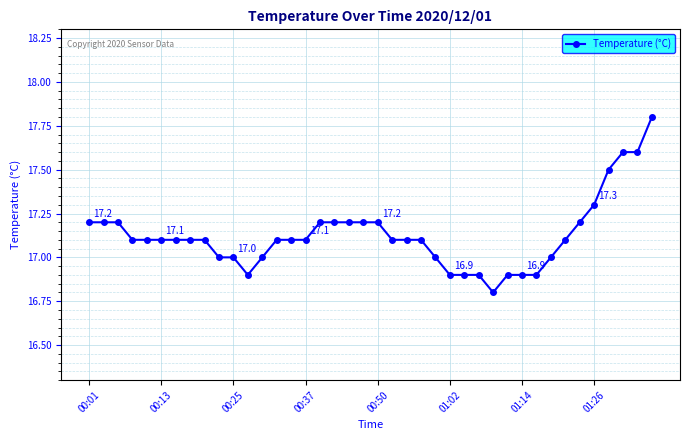

What is the smallest value displayed?

16.8